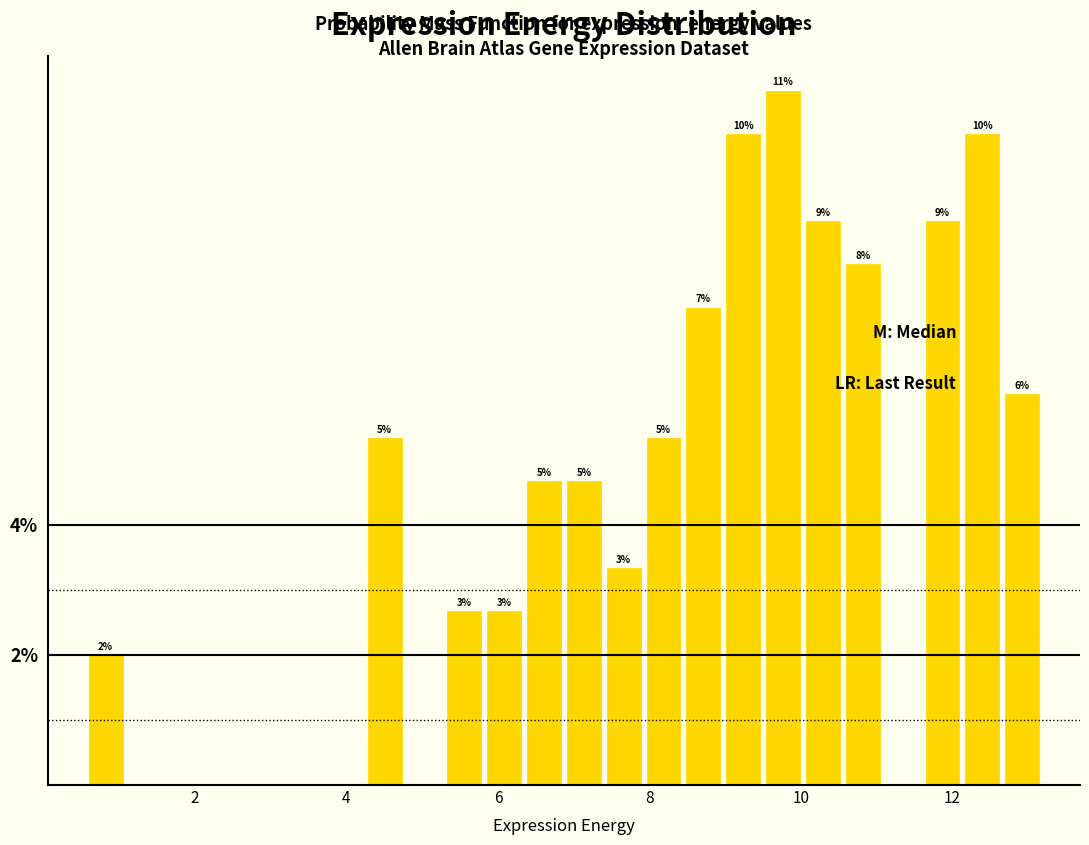

Read against the x-axis, roughly where is the centre of the tallest bar?

9.8